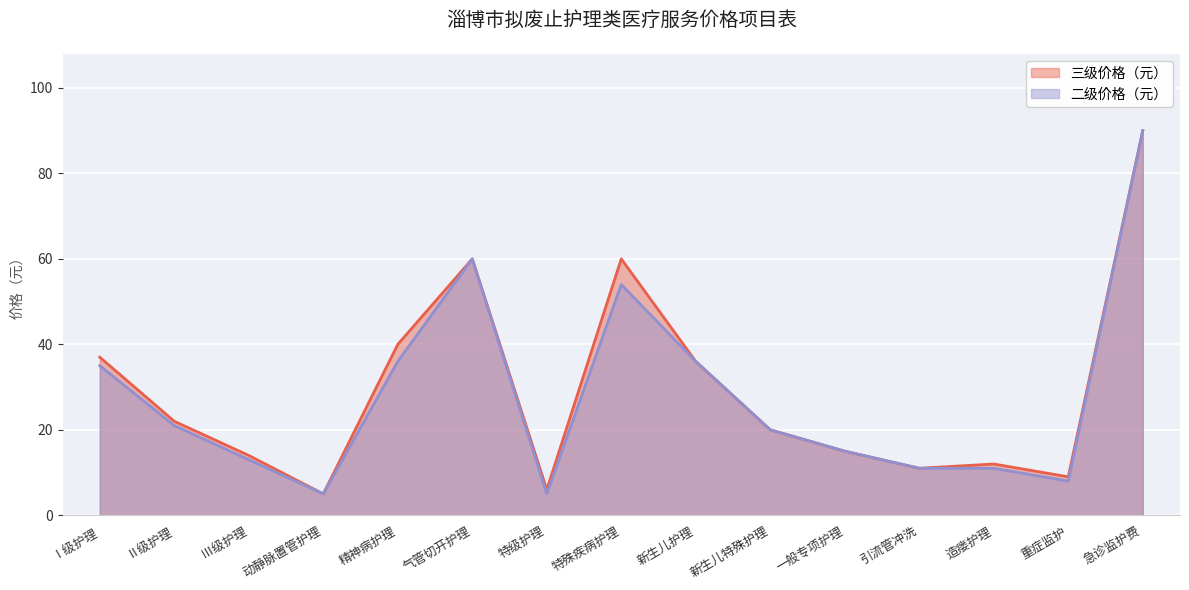

Which series has the widest spread of values?

三级价格（元）